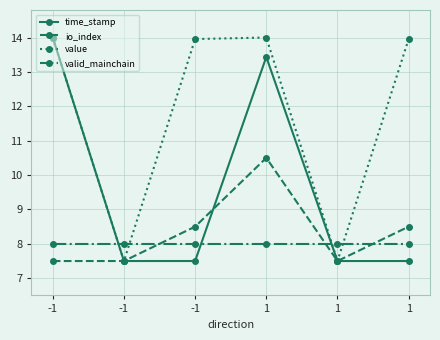

What is the difference between the second highest and minimum values in the value series?

6.5